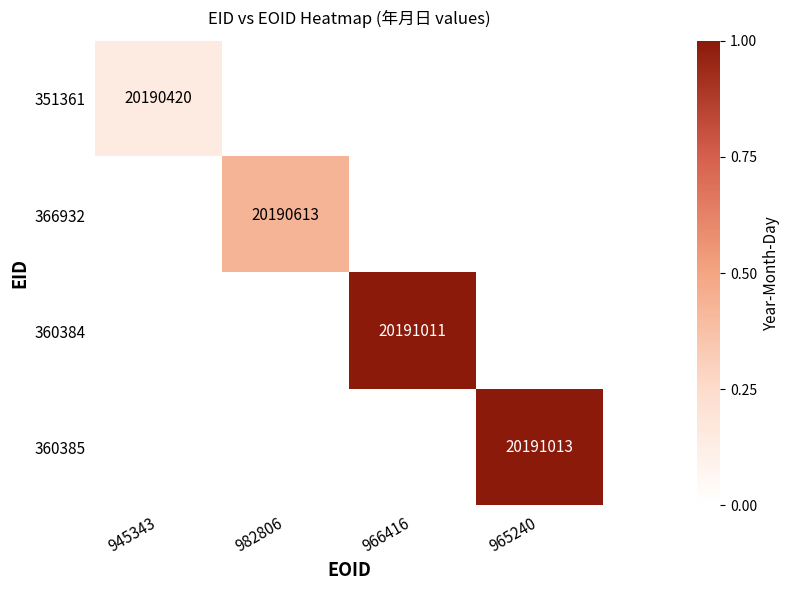

At which category does the chart reach its peak across all series?

965240